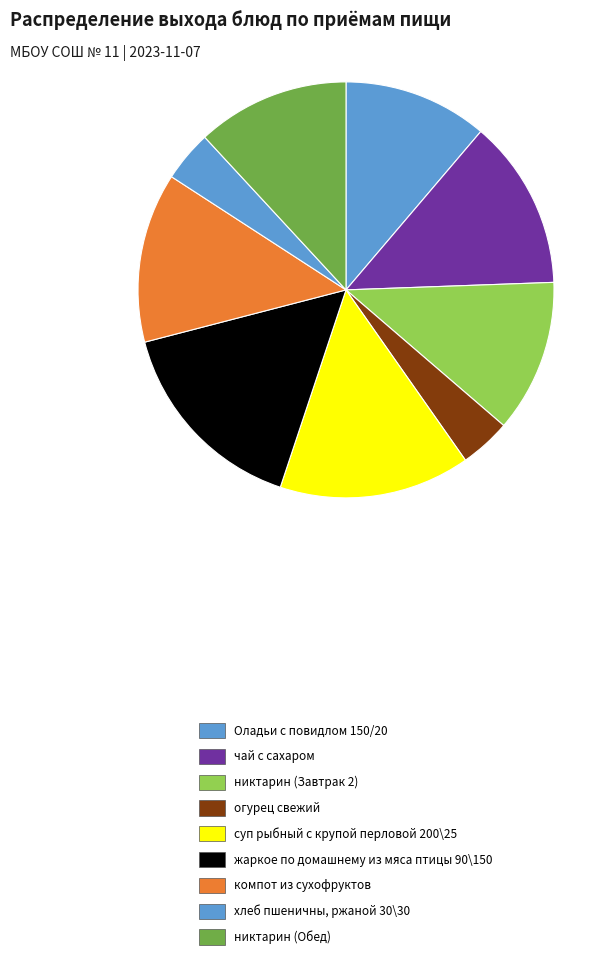

How many segments does this pie chart have?

9